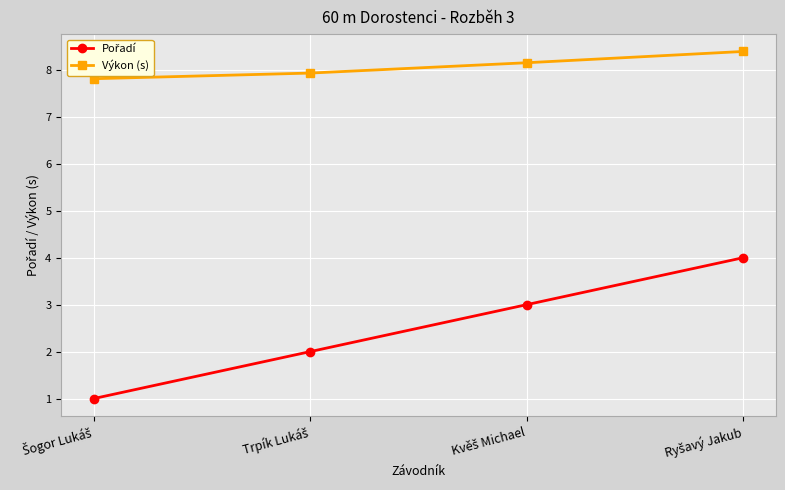

What is the maximum value for Výkon (s)?

8.4